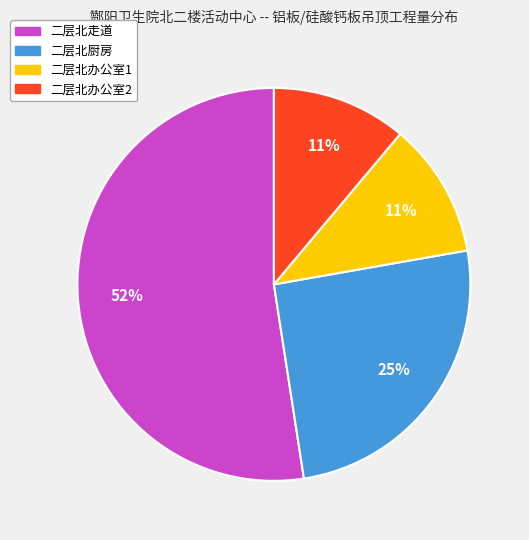

How many slices are in this pie chart?

4